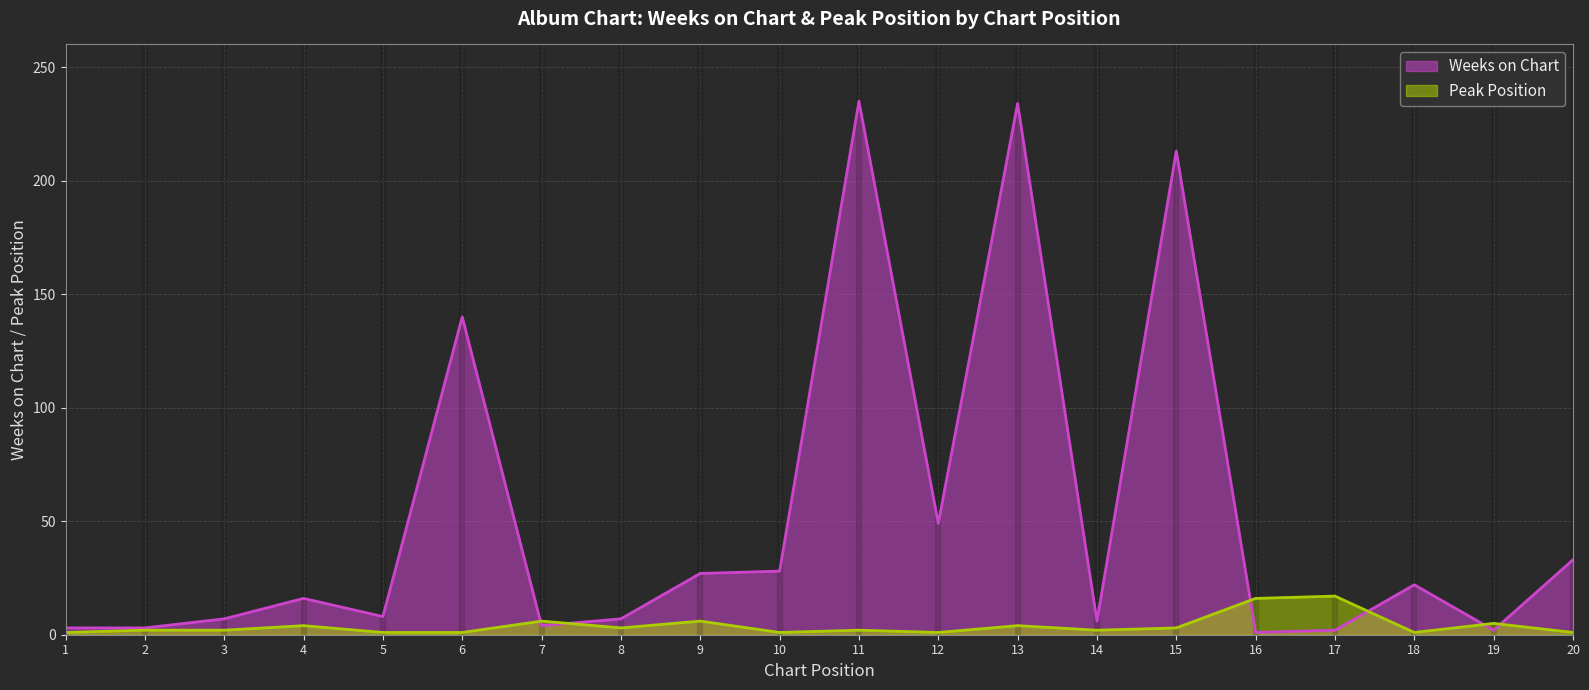

True or false: Weeks on Chart has more than 2 points higher than both neighbors.

True